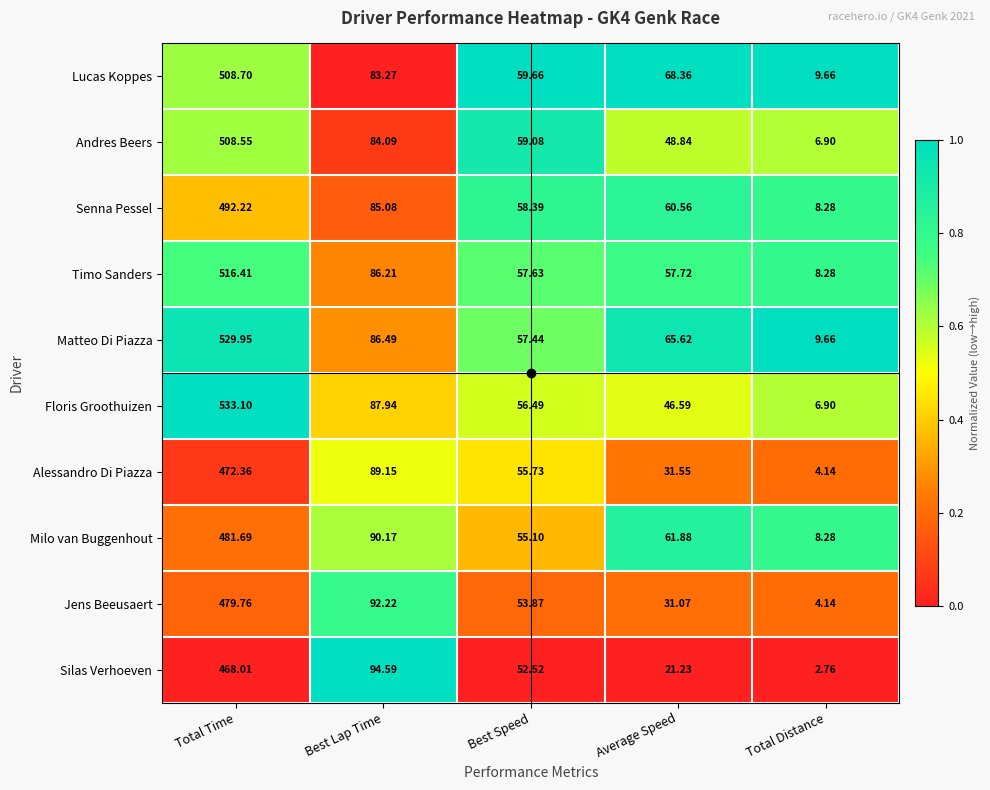

Which series has the largest range (max minus min)?

Floris Groothuizen